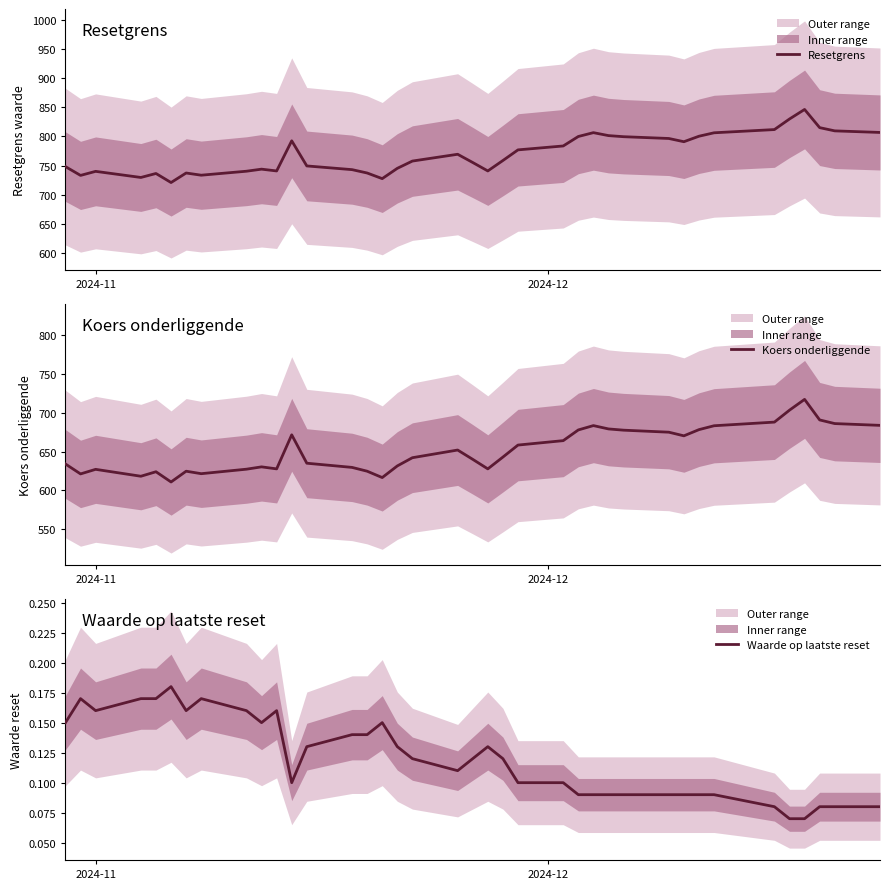

What is the maximum value for Resetgrens?

846.4